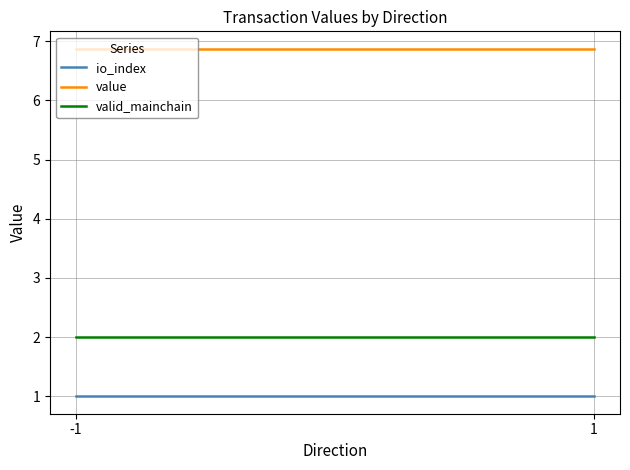

What is the spread (max minus min) of values at -1?

5.9